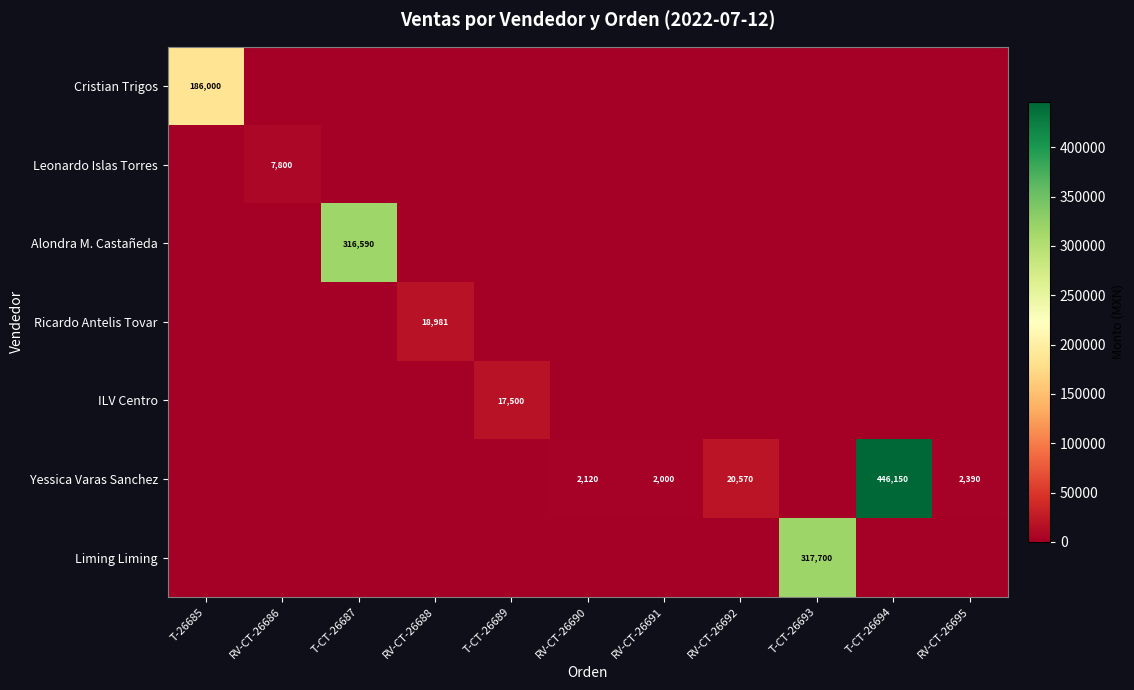

Is it true that Yessica Varas Sanchez equals 401 at RV-CT-26691?

False